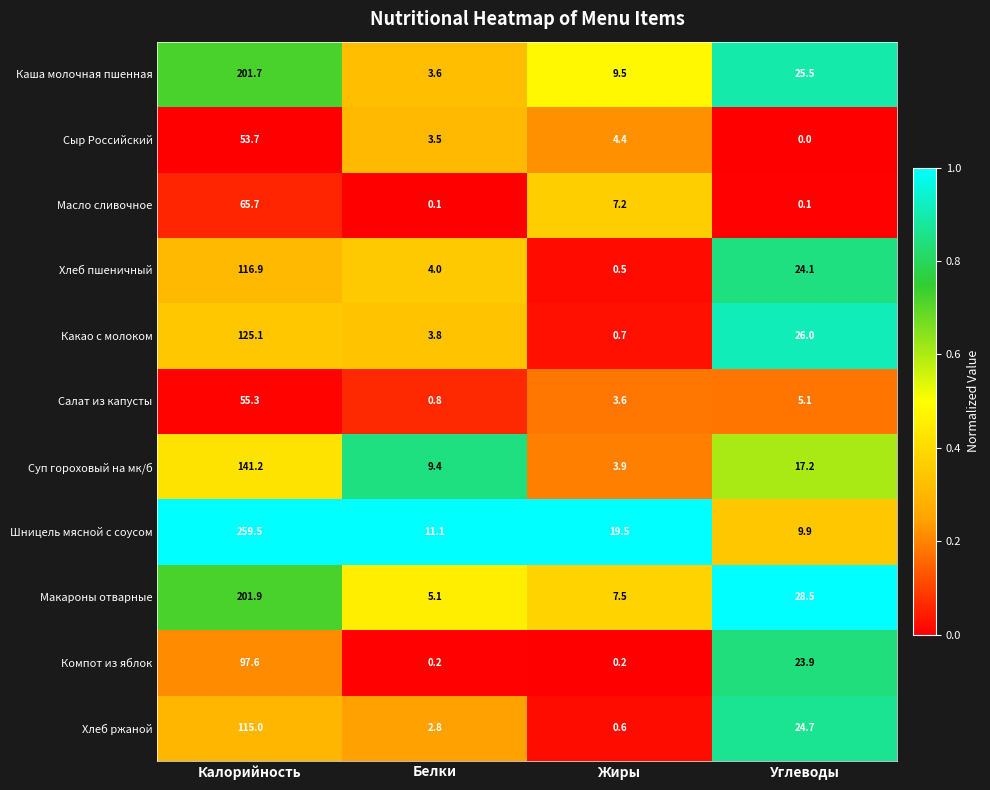

What is the total value across all series at Калорийность?

1433.6